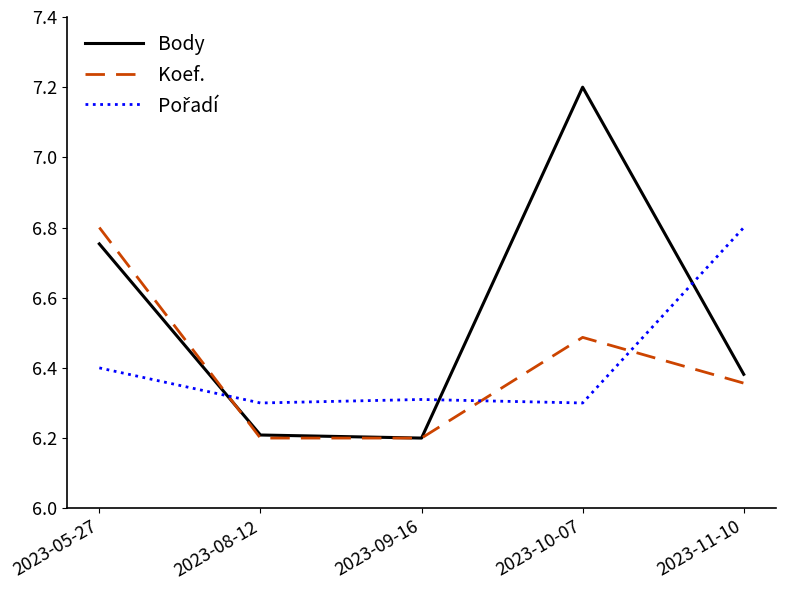

What position from the left is 2023-11-10?

5